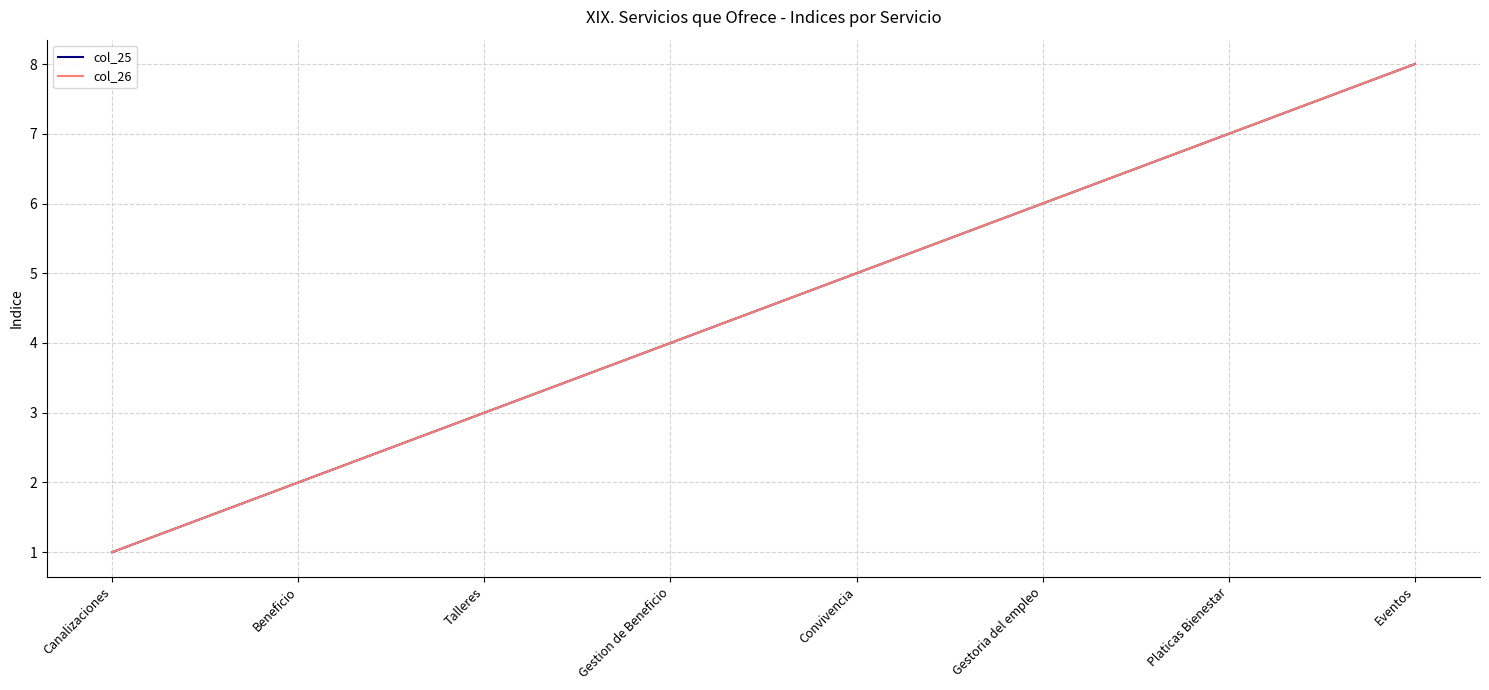

Is this an area chart (filled region under the line)?

No